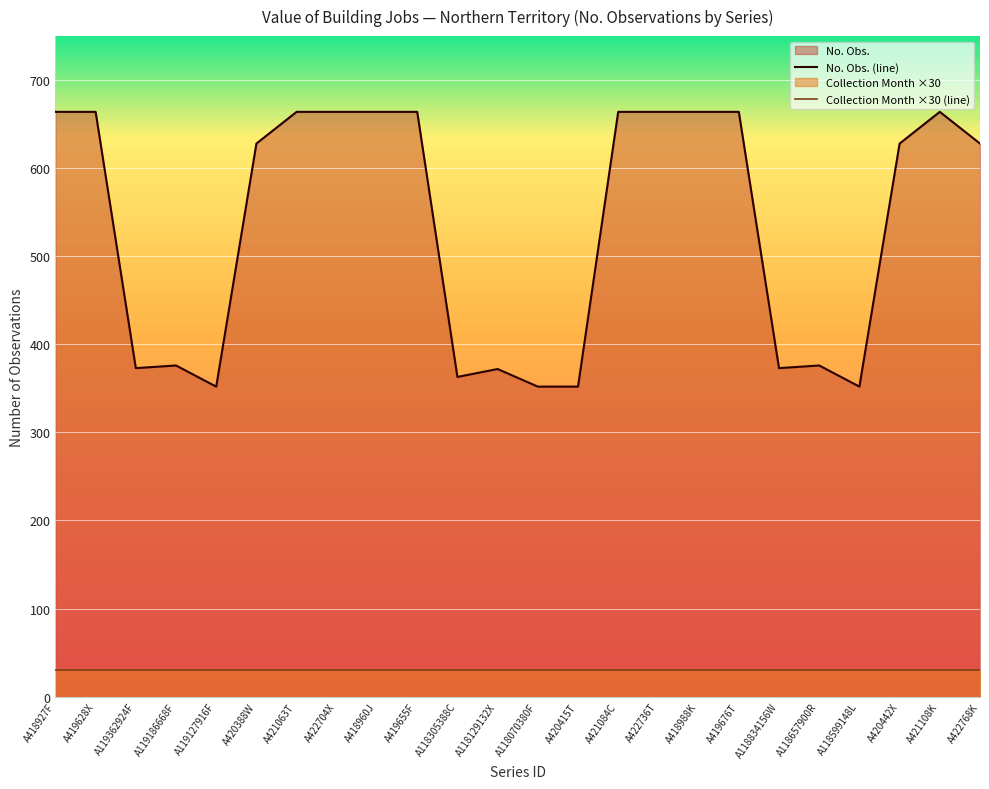

True or false: Collection Month ×30 (line) has more than 2 interior local peaks.

False